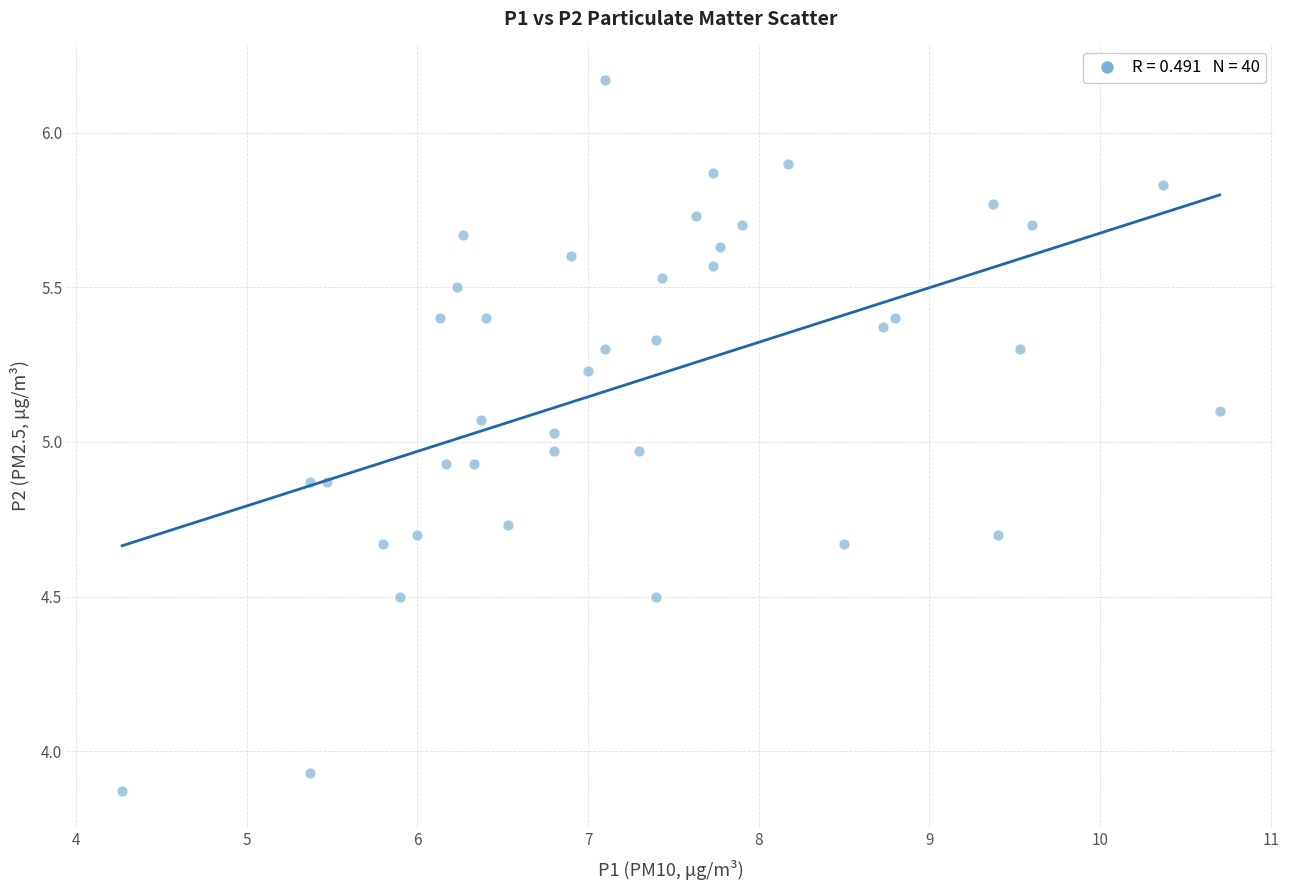

What is the range of Y values (max minus min)?

2.3